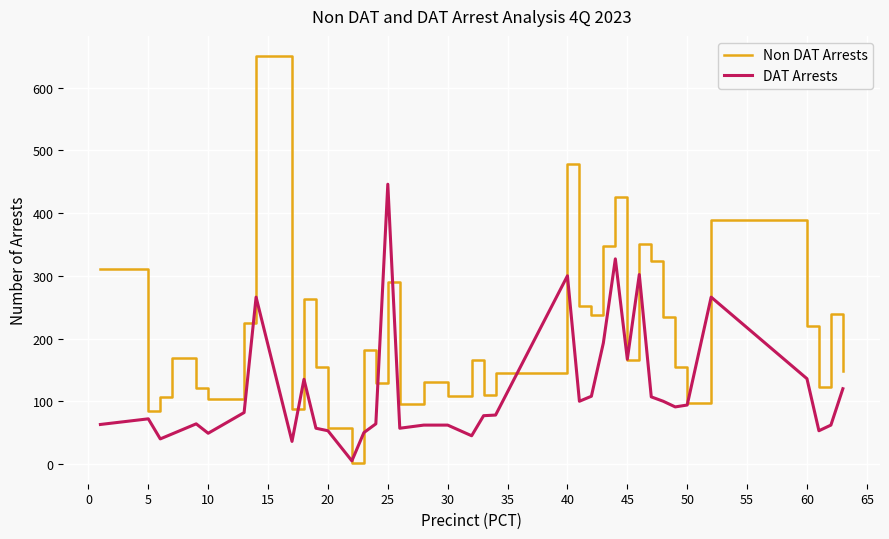

Rank the series by their maximum value, from lowest to highest.

DAT Arrests, Non DAT Arrests